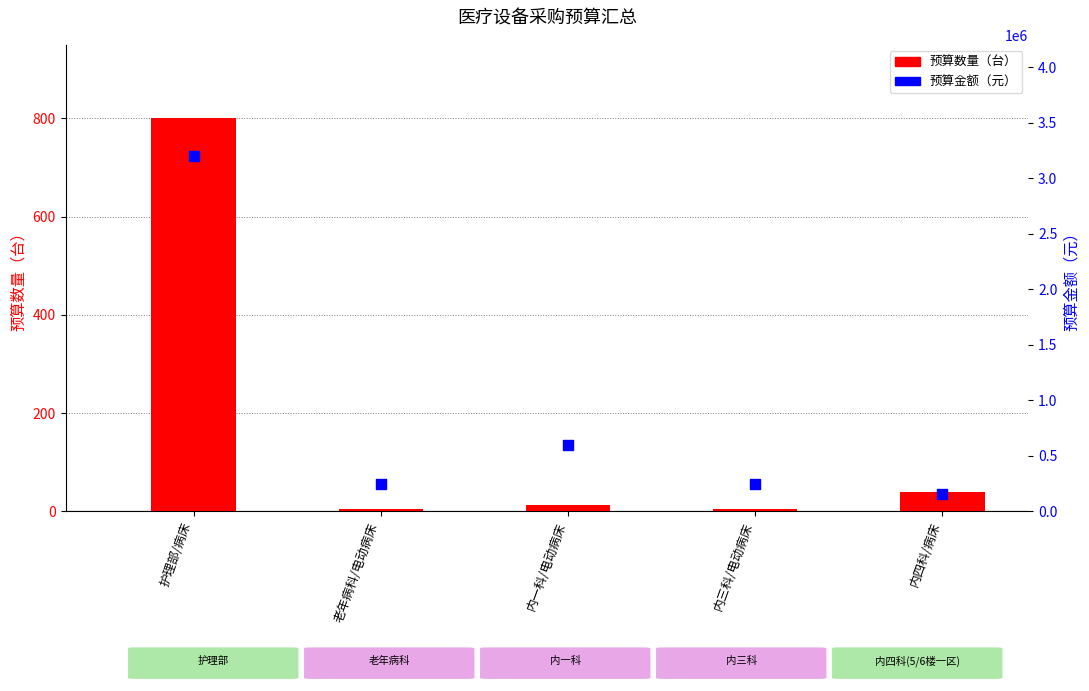

Is the value of 预算金额（元） at 内三科/电动病床 greater than the value of 预算数量（台） at 护理部/病床?

Yes